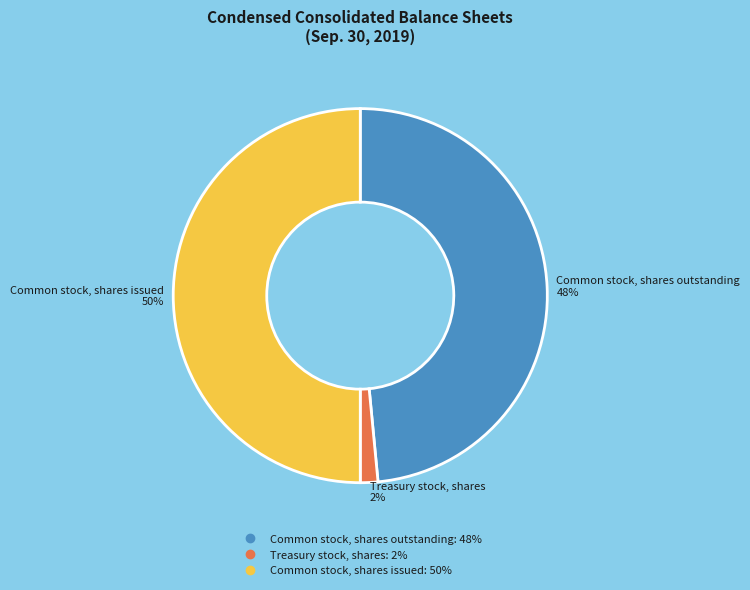

Do Treasury stock, shares and Common stock, shares issued together represent more than half of the pie?

Yes